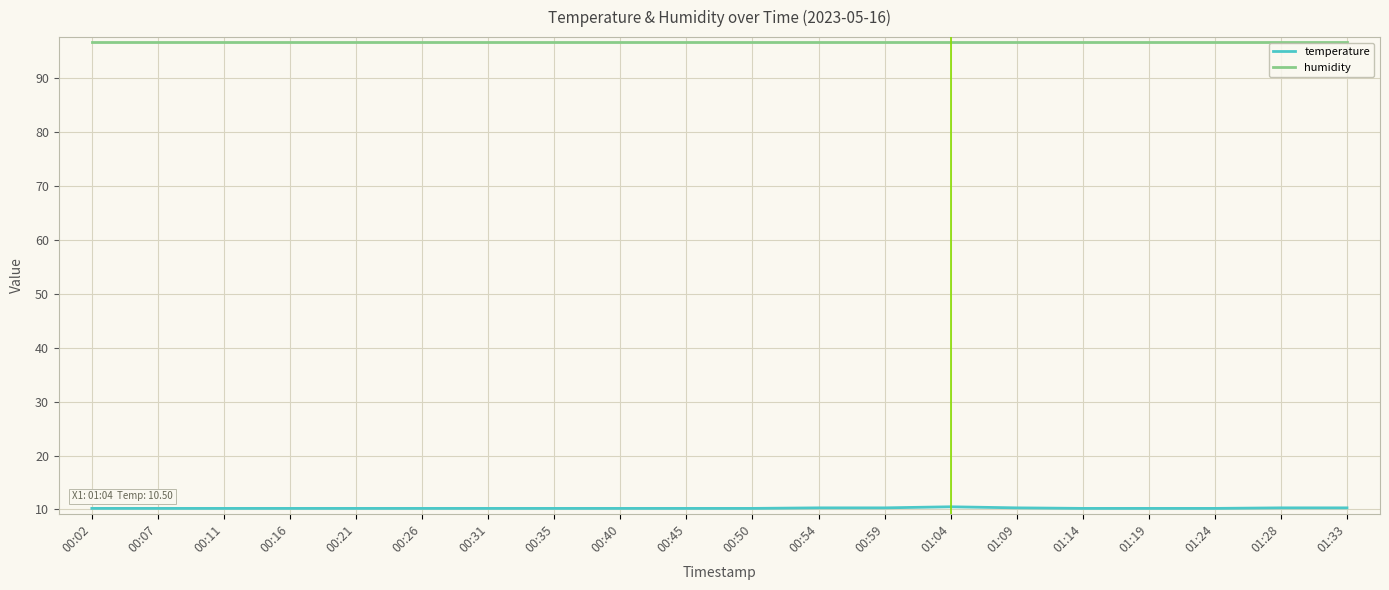

The temperature series shows 10.3 at 01:09. True or false?

True